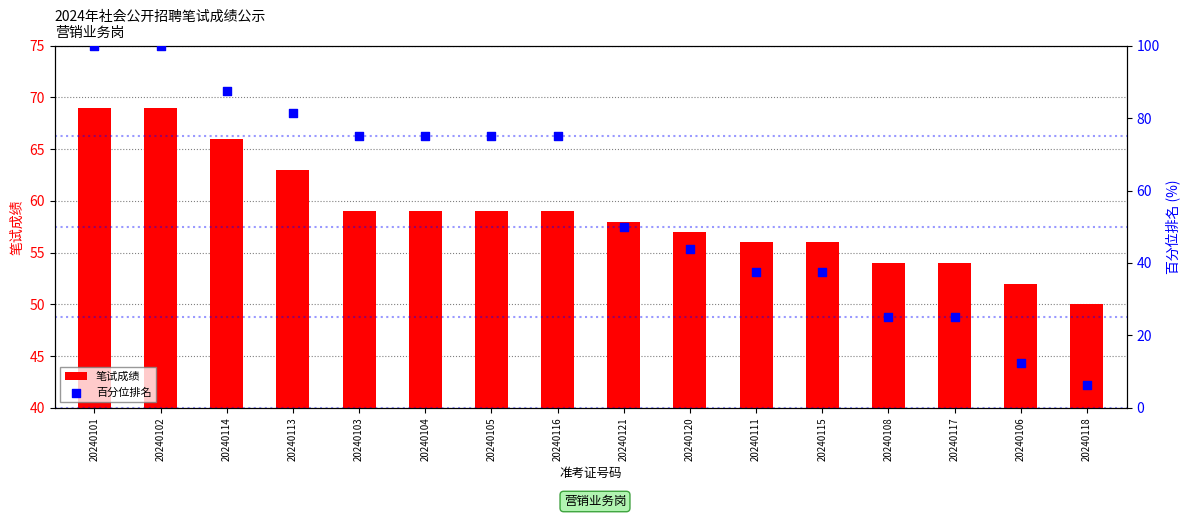

Which series reaches the maximum Y coordinate?

百分位排名